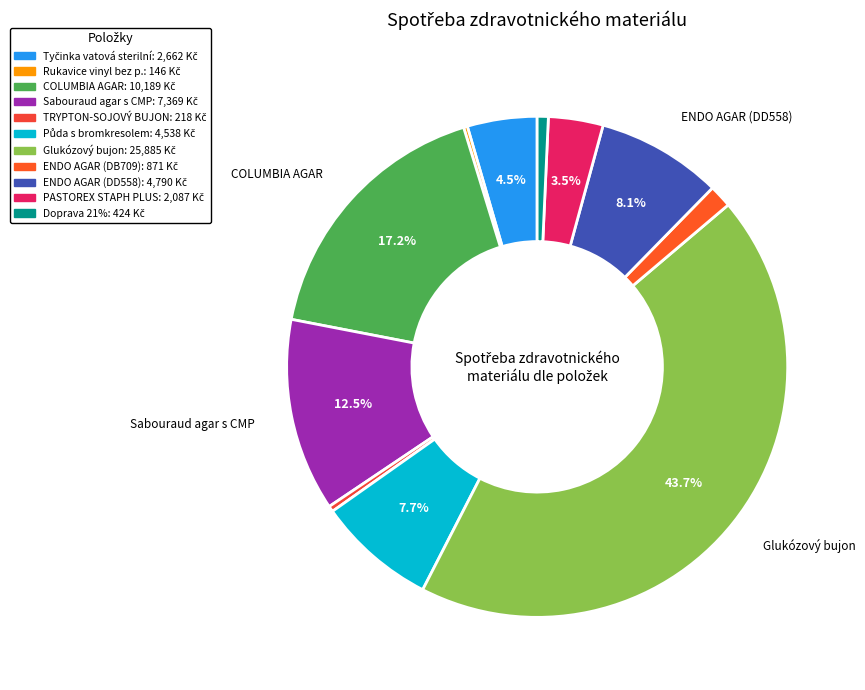

What is the change in value from TRYPTON-SOJOVÝ BUJON to PASTOREX STAPH PLUS?

+1869.7